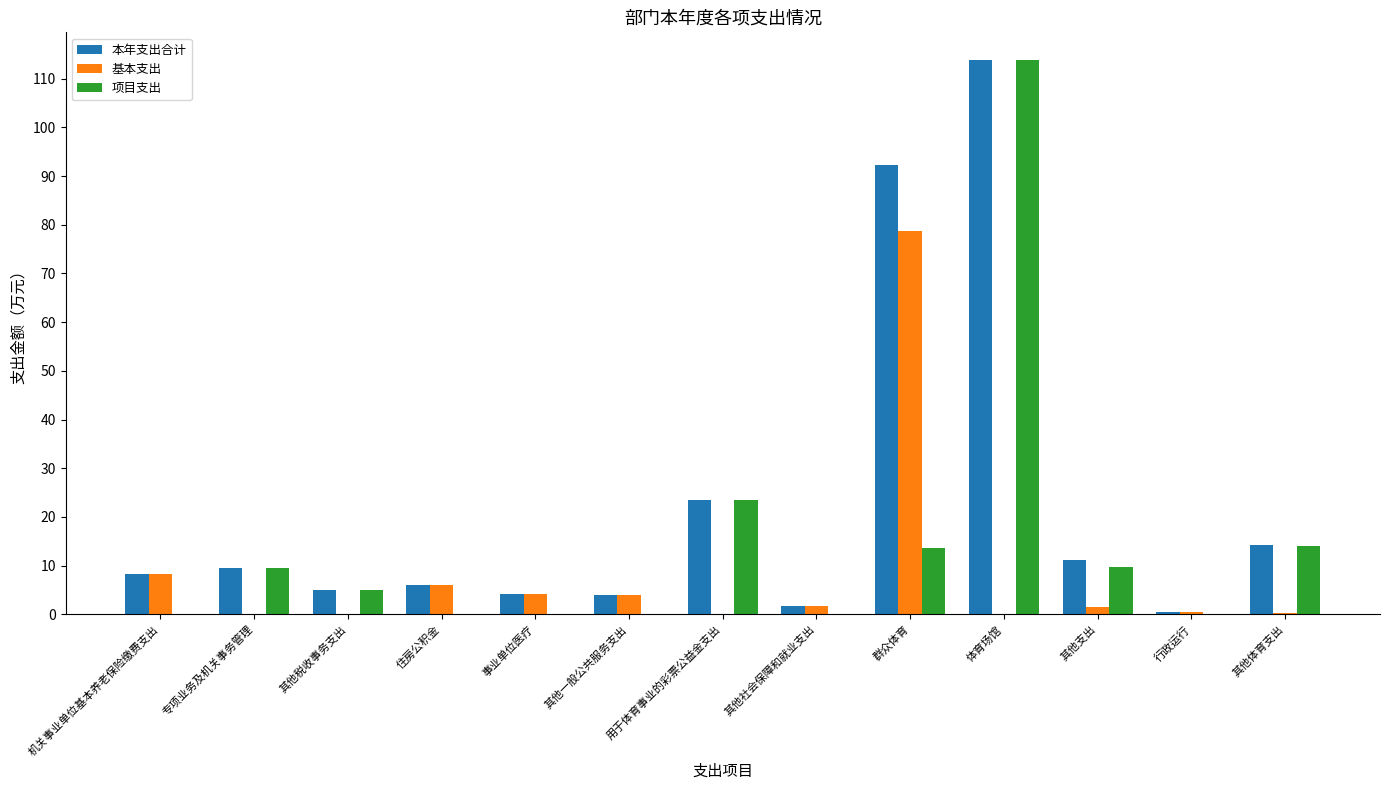

At which category does the chart reach its peak across all series?

体育场馆